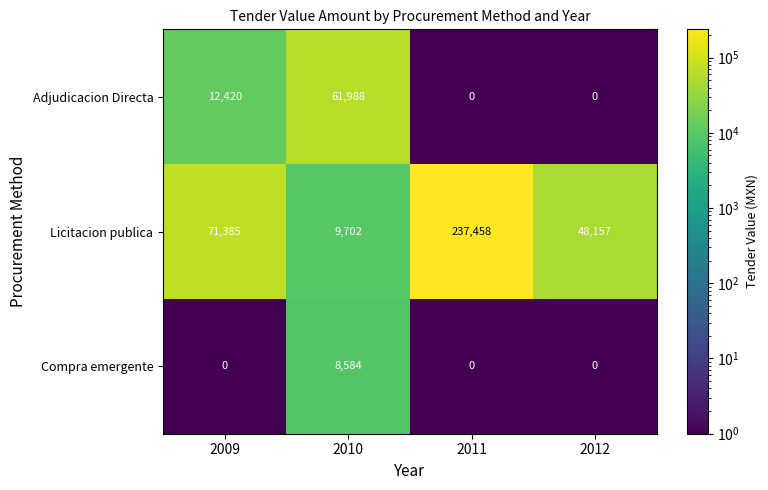

Count the number of categories in the chart.

4